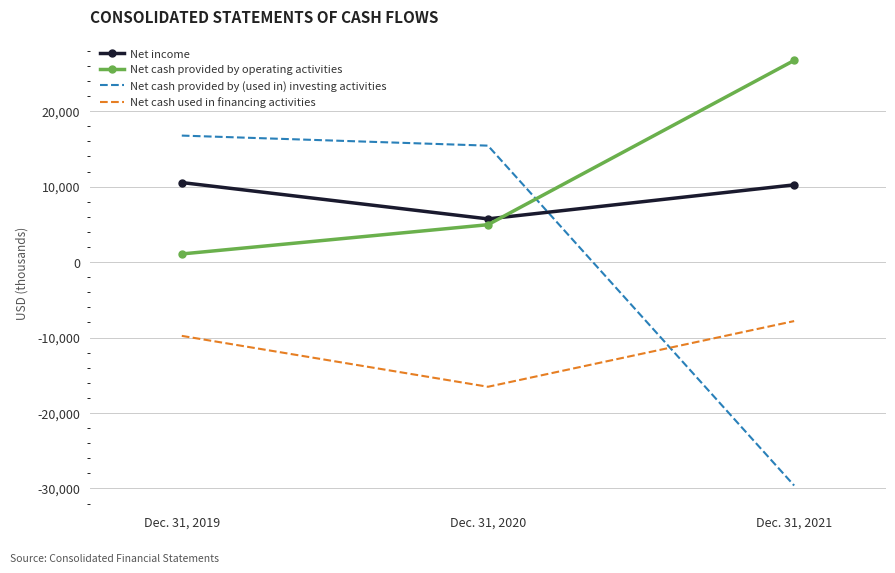

What is the spread (max minus min) of values at Dec. 31, 2020?

31954